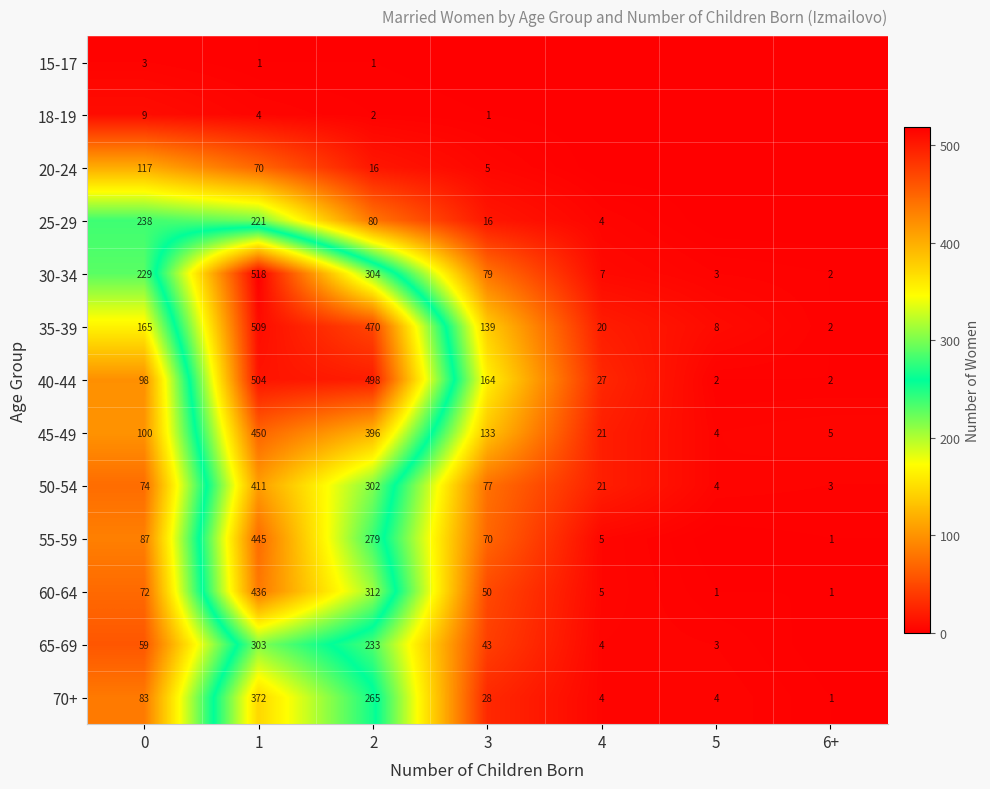

Is the value of 25-29 at 1 greater than the value of 40-44 at 0?

Yes